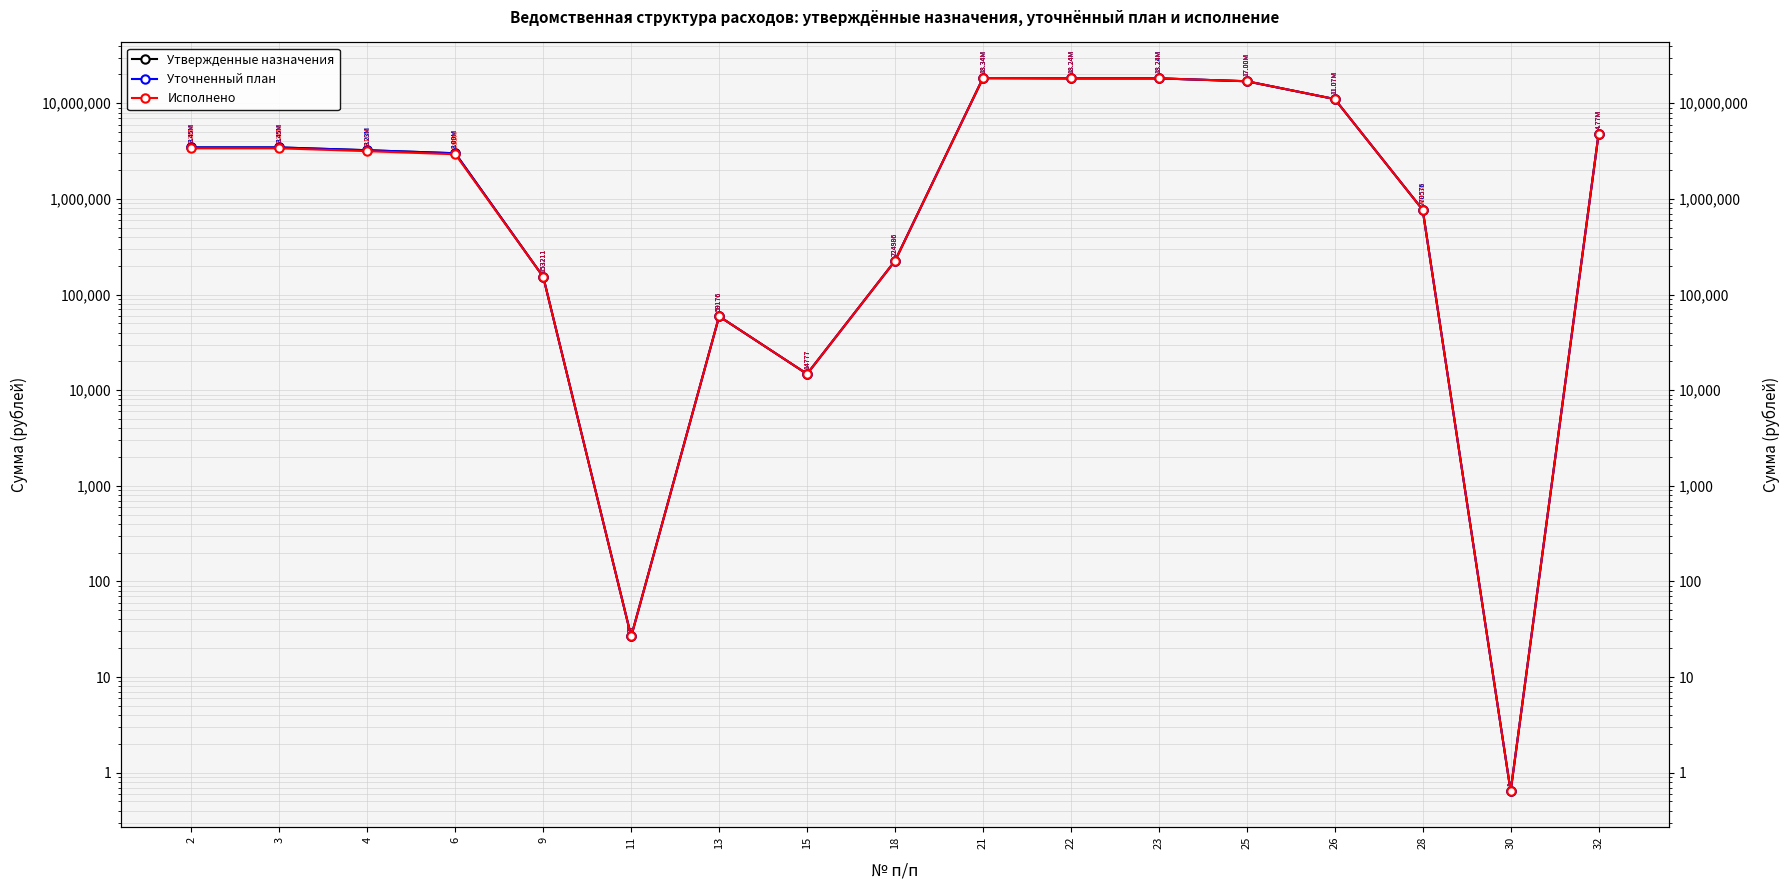

Which has a higher value, 11 or 18?

18